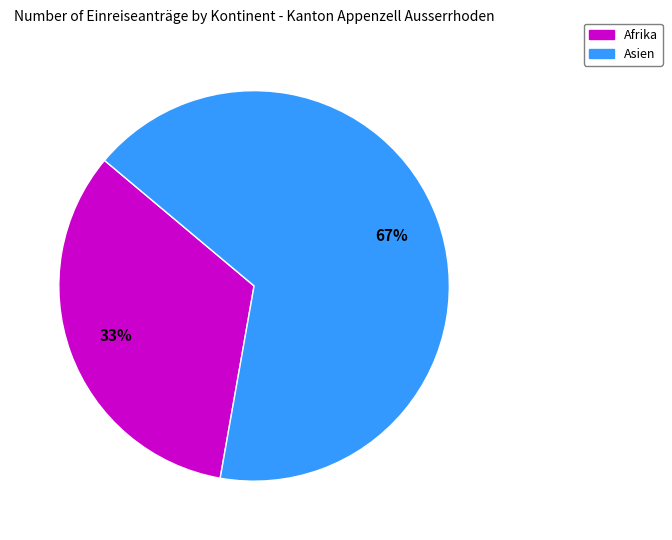

To the nearest percent, what is the combined percentage of Afrika and Asien?

100%